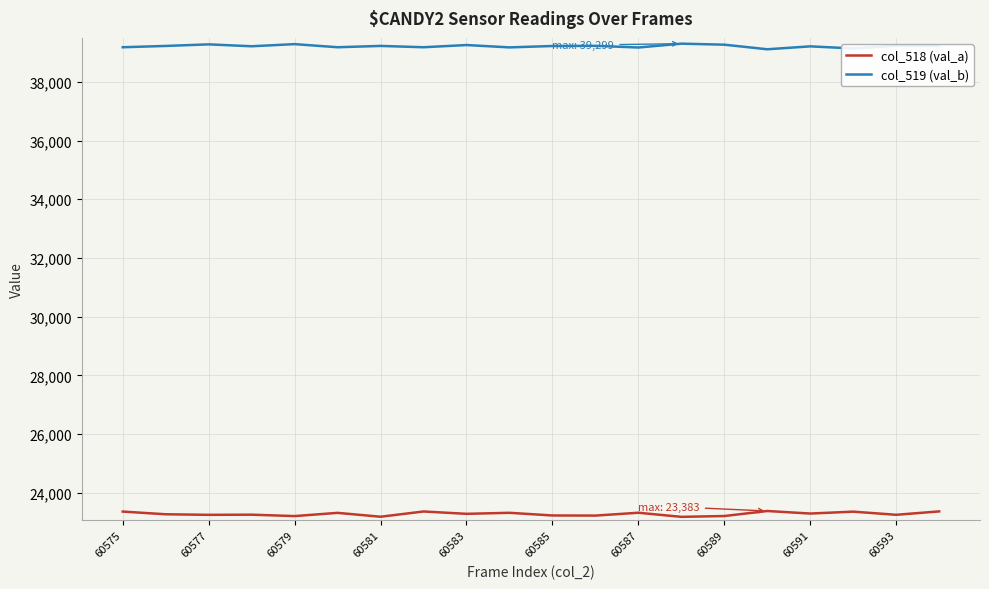

True or false: col_519 (val_b) and col_518 (val_a) intersect in this chart.

False